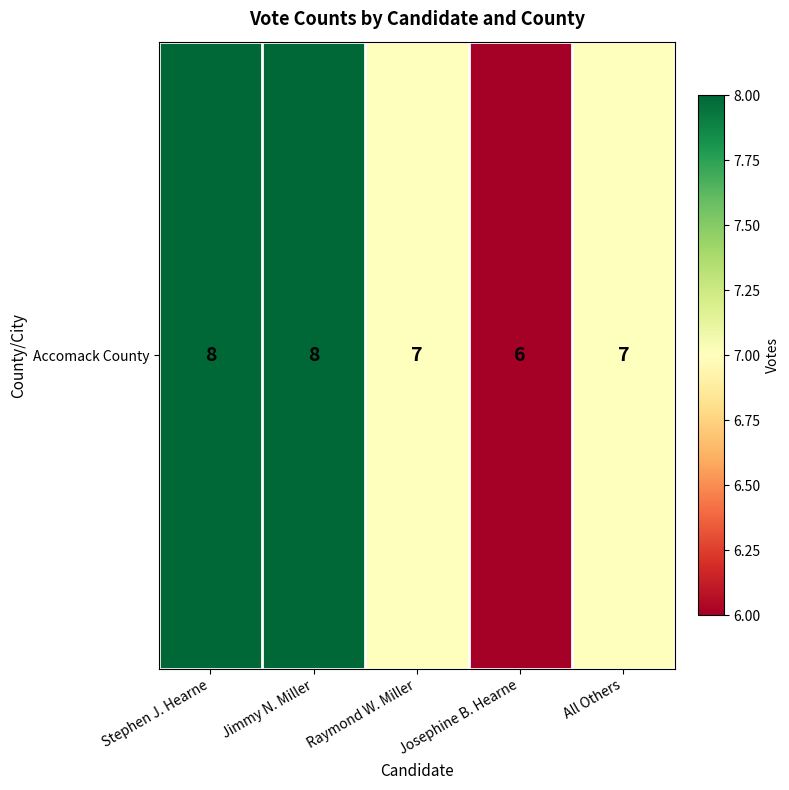

Is it true that the value at Jimmy N. Miller is 8?

True